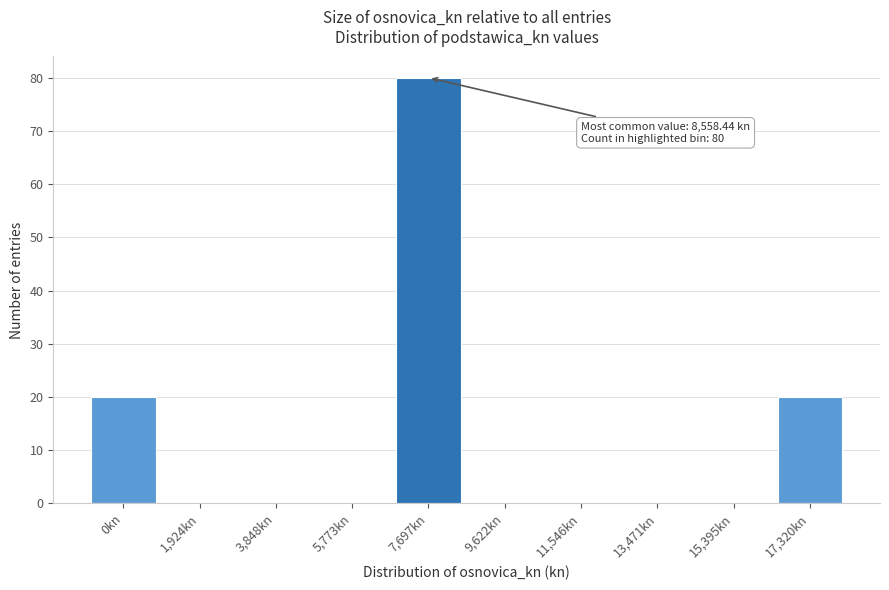

Reading right to left, transcribe all the data shown in this chart.

17,320kn=20	15,395kn=0	13,471kn=0	11,546kn=0	9,622kn=0	7,697kn=80	5,773kn=0	3,848kn=0	1,924kn=0	0kn=20